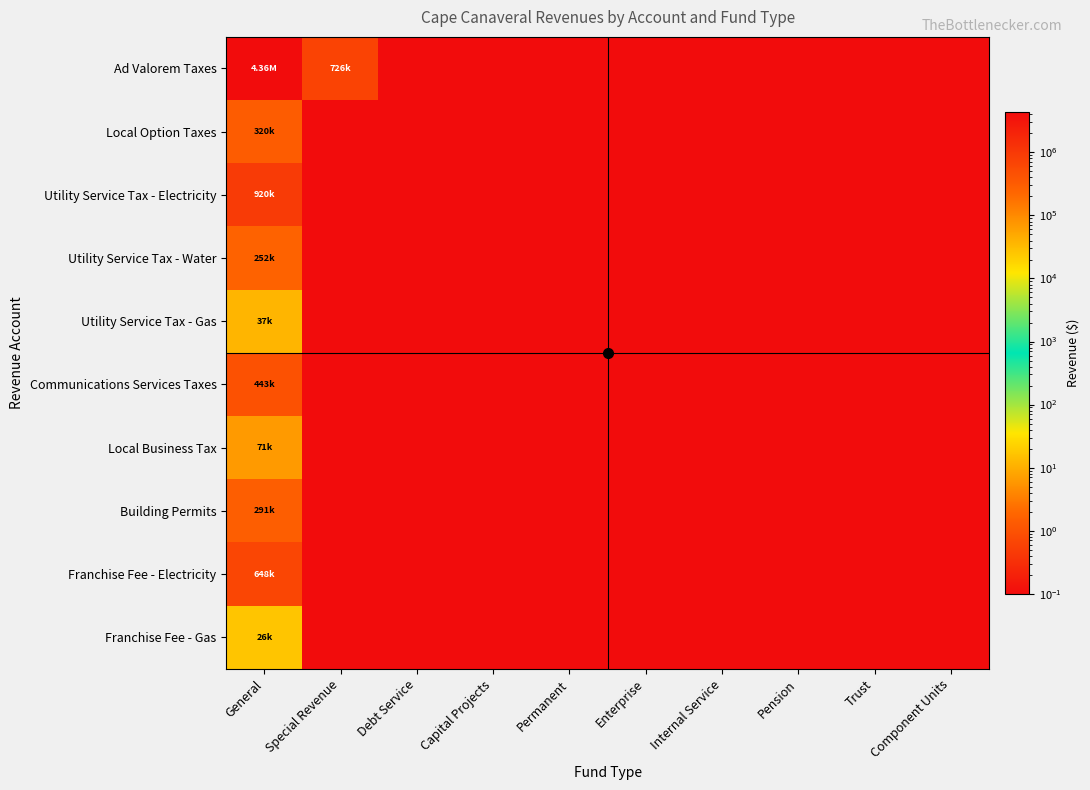

What is the total value across all series at Trust?

1.0